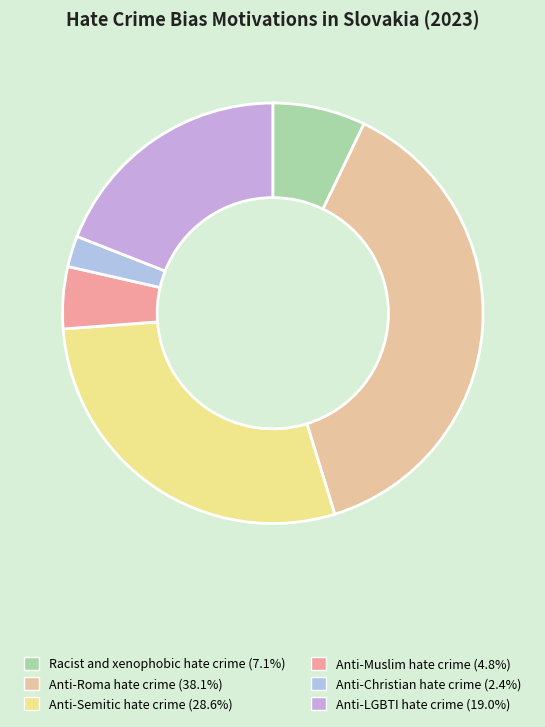

Rank the categories by value from highest to lowest.

Anti-Roma hate crime, Anti-Semitic hate crime, Anti-LGBTI hate crime, Racist and xenophobic hate crime, Anti-Muslim hate crime, Anti-Christian hate crime